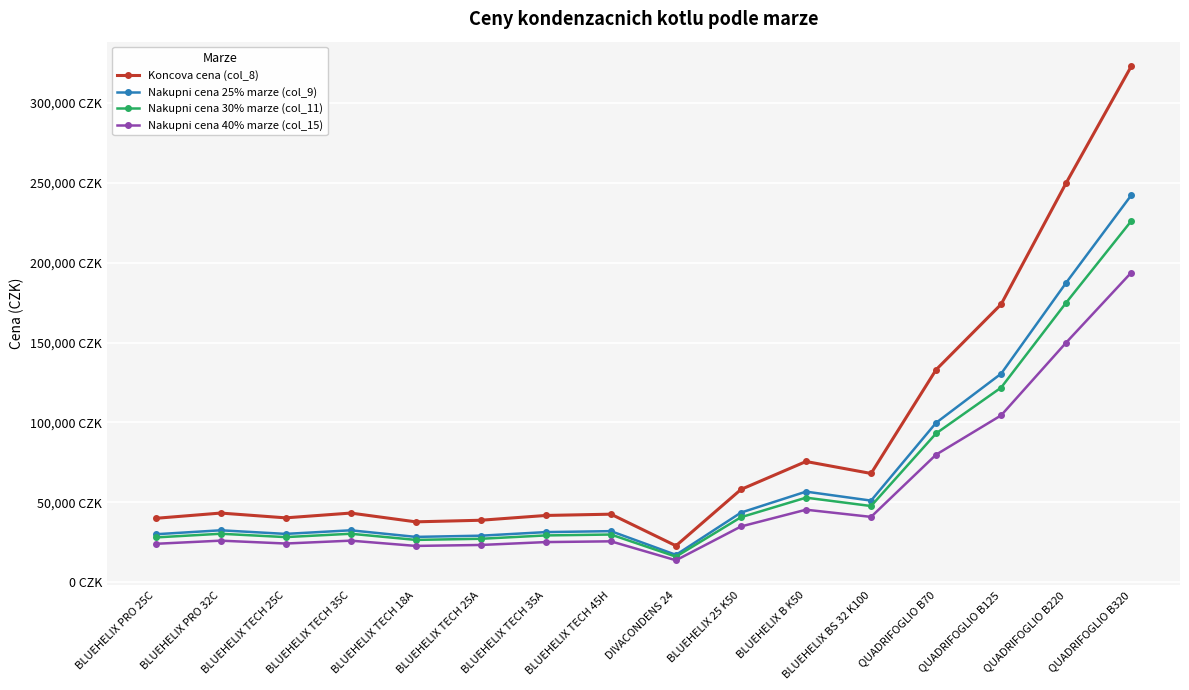

What are all the series names shown in the legend?

Koncova cena (col_8), Nakupni cena 25% marze (col_9), Nakupni cena 30% marze (col_11), Nakupni cena 40% marze (col_15)